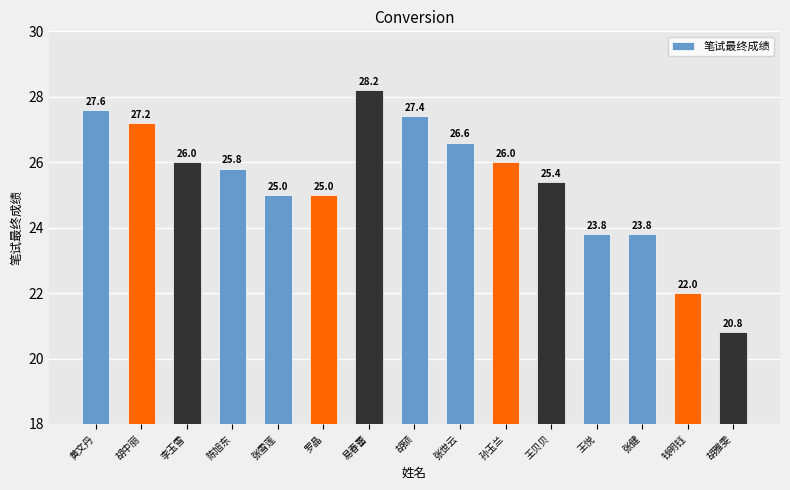

Reading left to right, what are all the values shown in this chart?

黄文丹=27.6	胡中丽=27.2	李玉雪=26.0	陈旭东=25.8	张雪莲=25.0	罗晶=25.0	易春蕾=28.2	胡硕=27.4	张世云=26.6	孙玉兰=26.0	王贝贝=25.4	王悦=23.8	张健=23.8	钱明钰=22.0	胡雅雯=20.8